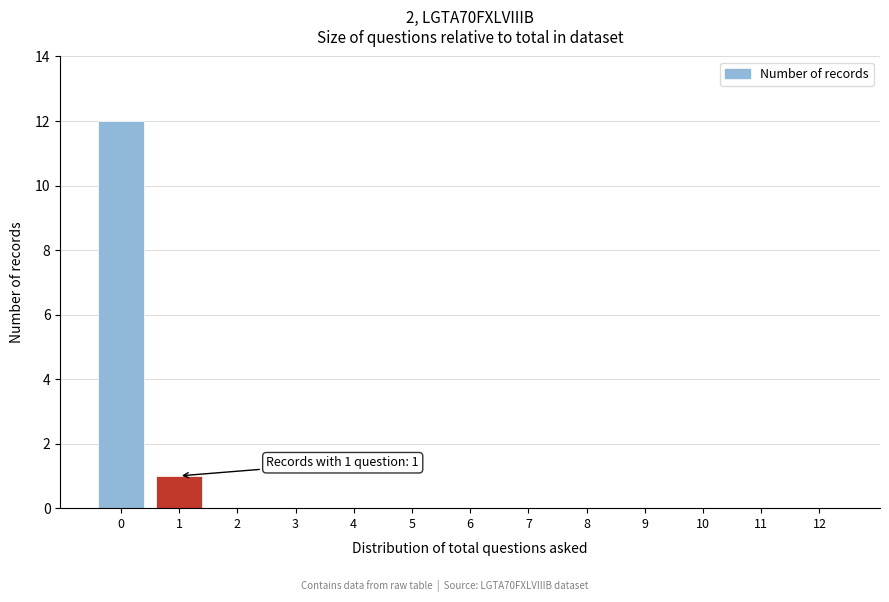

Reading left to right, transcribe all the data shown in this chart.

0=12	1=1	2=0	3=0	4=0	5=0	6=0	7=0	8=0	9=0	10=0	11=0	12=0